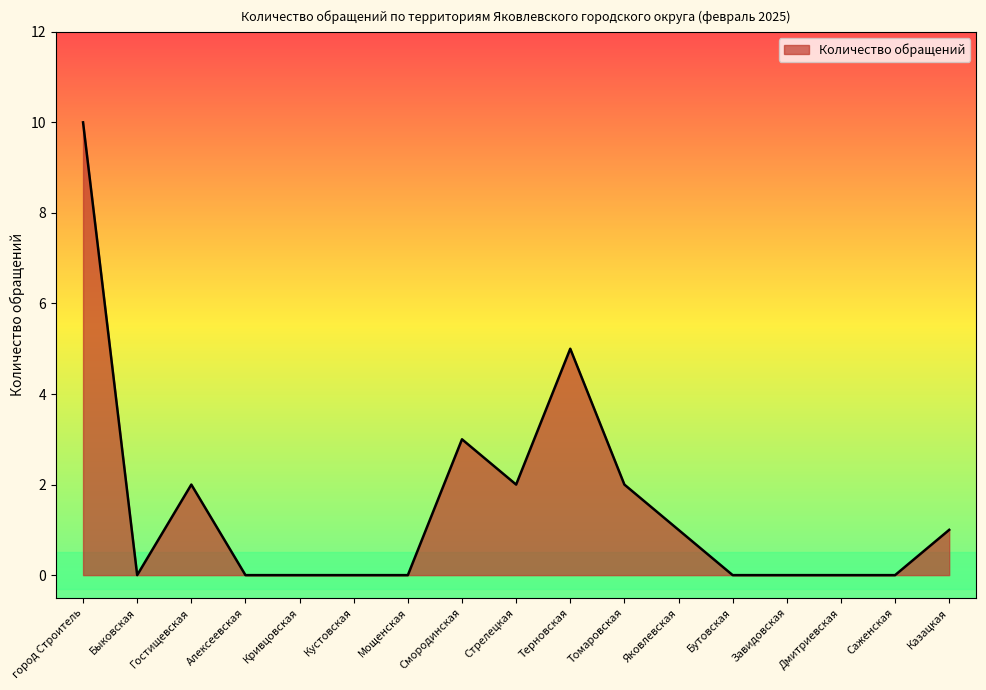

Reading left to right, extract all data points from this chart.

10	0	2	0	0	0	0	3	2	5	2	1	0	0	0	0	1